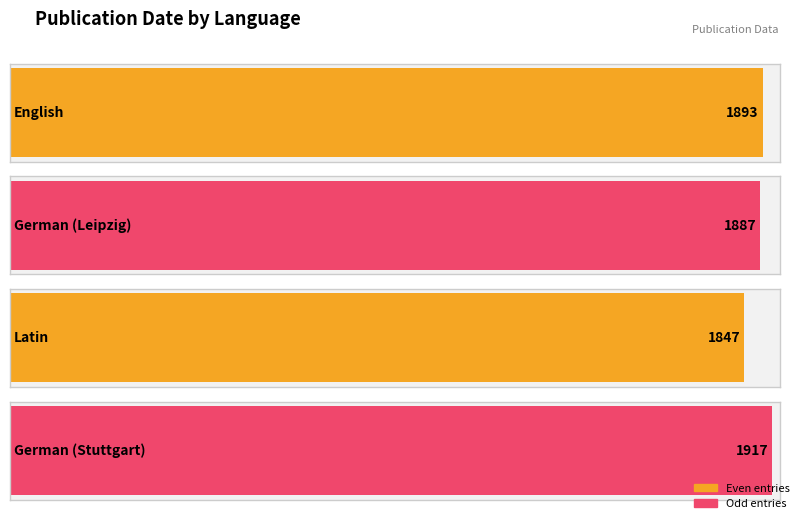

How many data points are less than 1893?

2